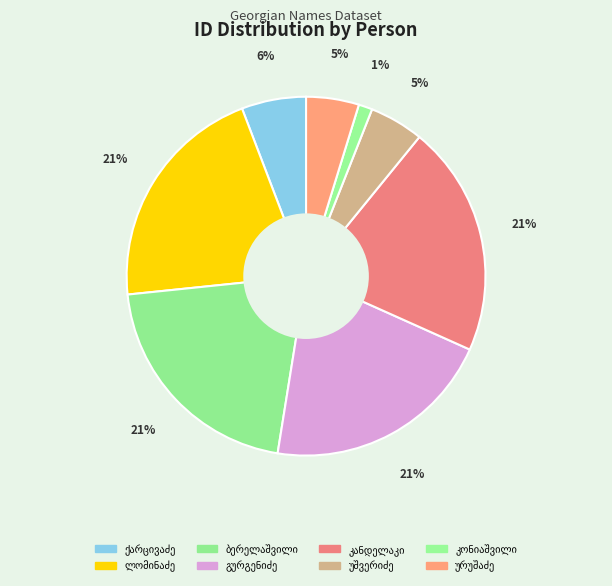

Which category has the smallest portion of the pie?

გიორგი კონიაშვილი